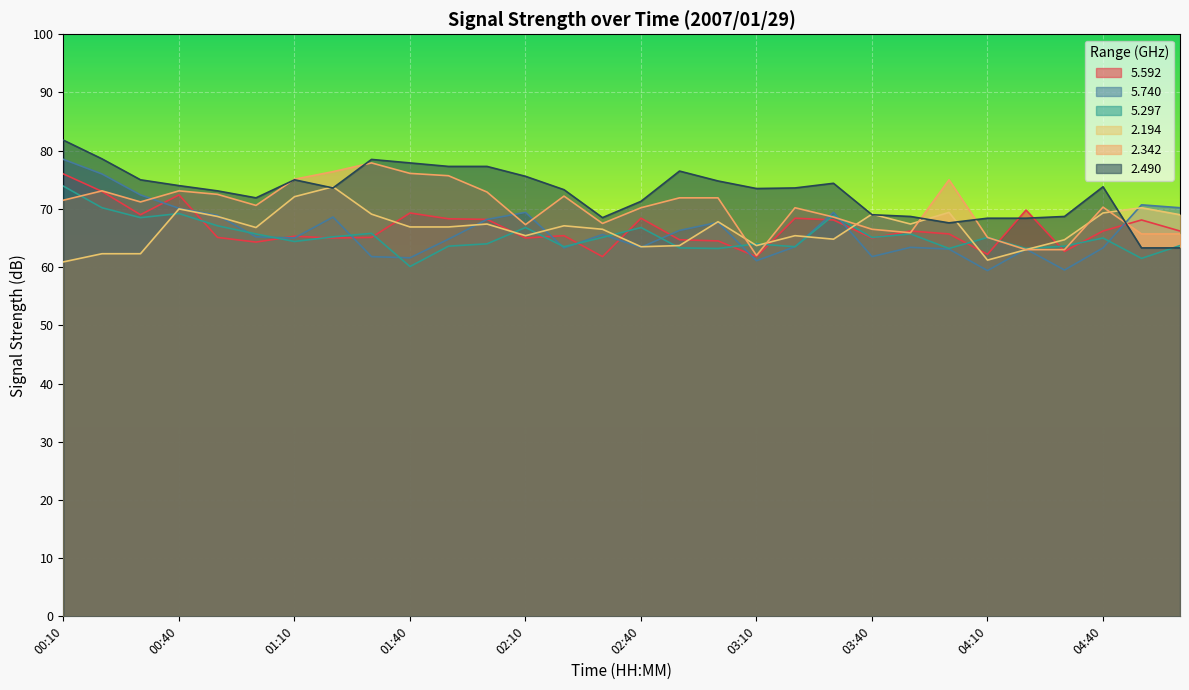

What is the difference between the maximum and minimum values in the   5.592 series?

14.2